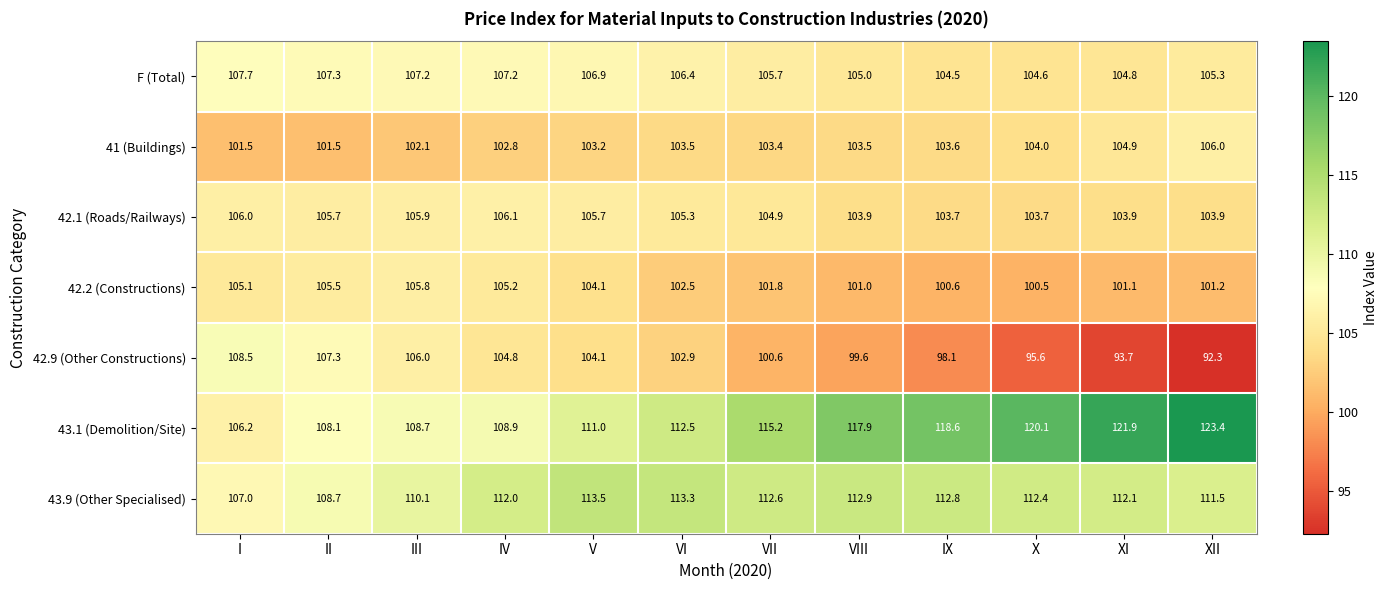

Between III and VII, which series saw the biggest shift?

43.1 (Demolition/Site)